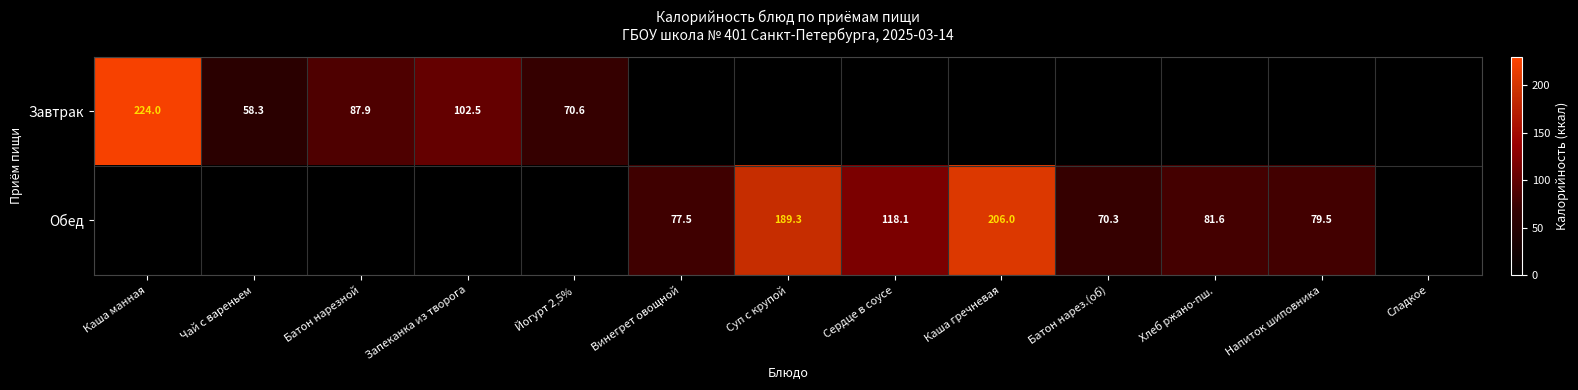

True or false: Обед has a value of 341.7 at Каша гречневая.

False